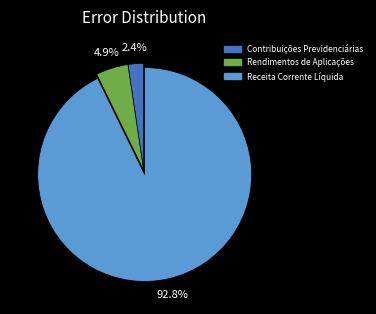

Between Rendimentos de Aplicações and Receita Corrente Líquida, which is larger?

Receita Corrente Líquida